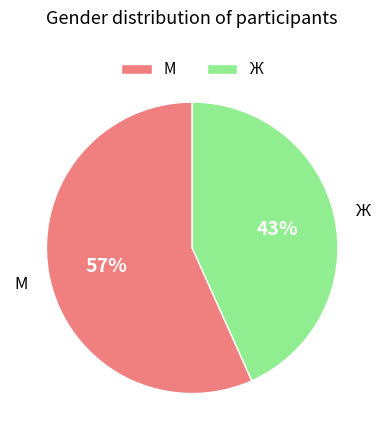

To the nearest percent, what is the combined percentage of М and Ж?

100%